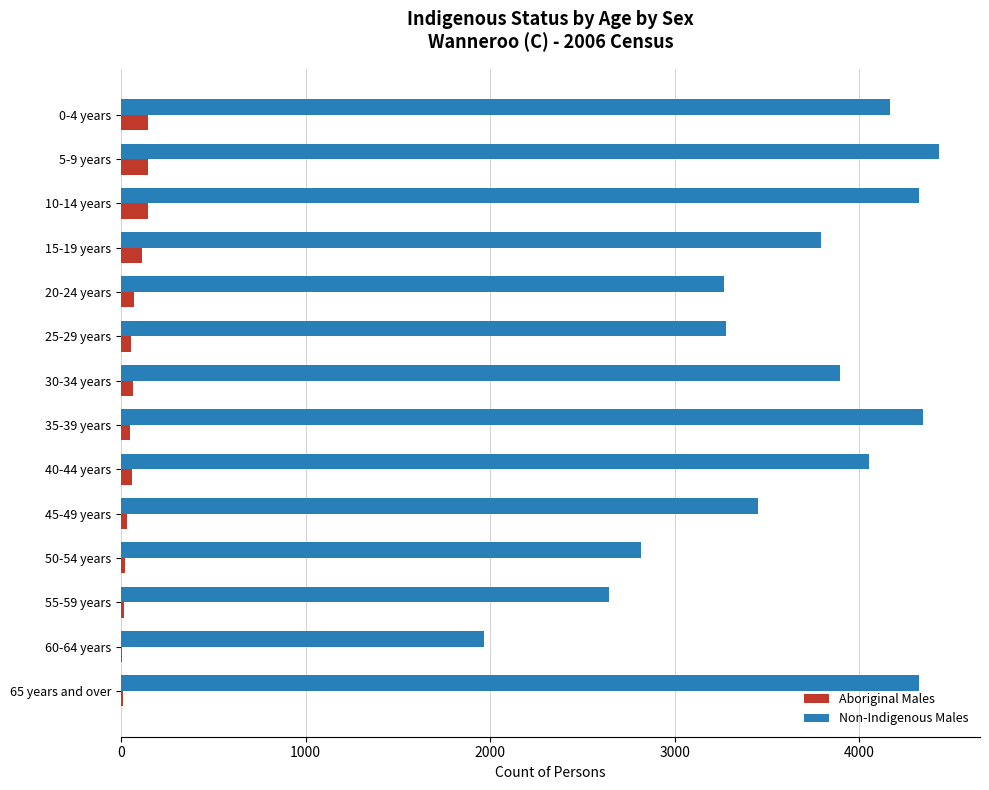

Which series changed the most between 55-59 years and 60-64 years?

Non-Indigenous Males